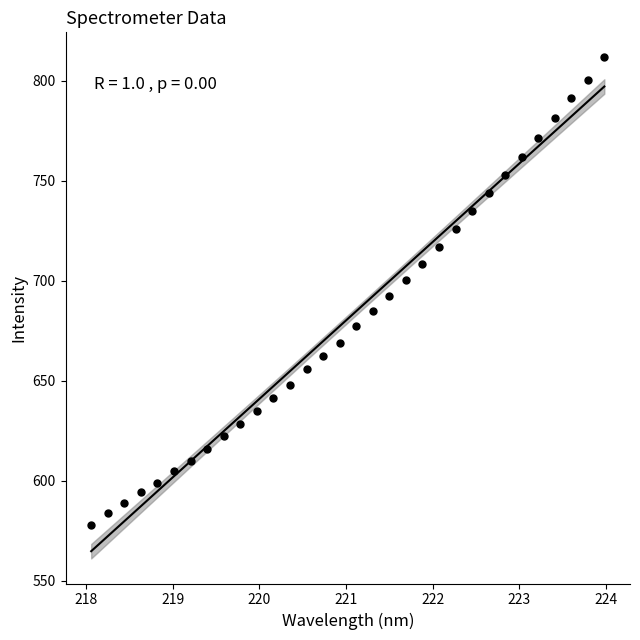

What is the range of Y values (max minus min)?

233.8